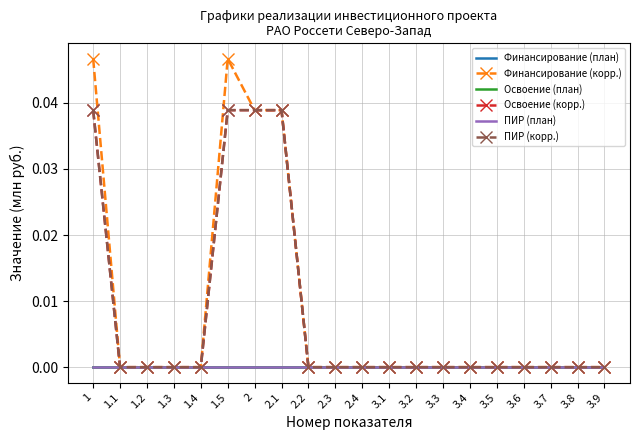

What is the label of the 13th point from the left?

3.2